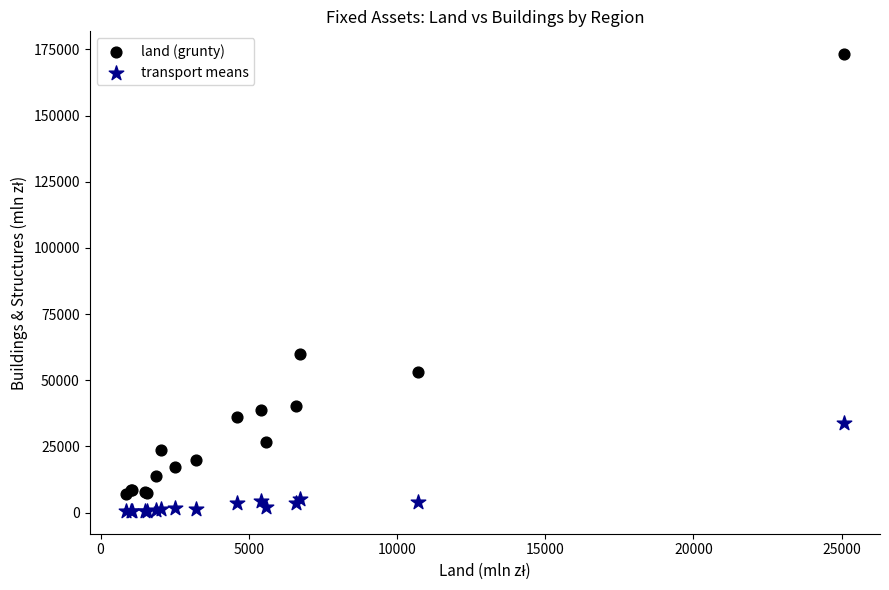

In the land (grunty) series, what Y value is closest to 90187?

59757.6